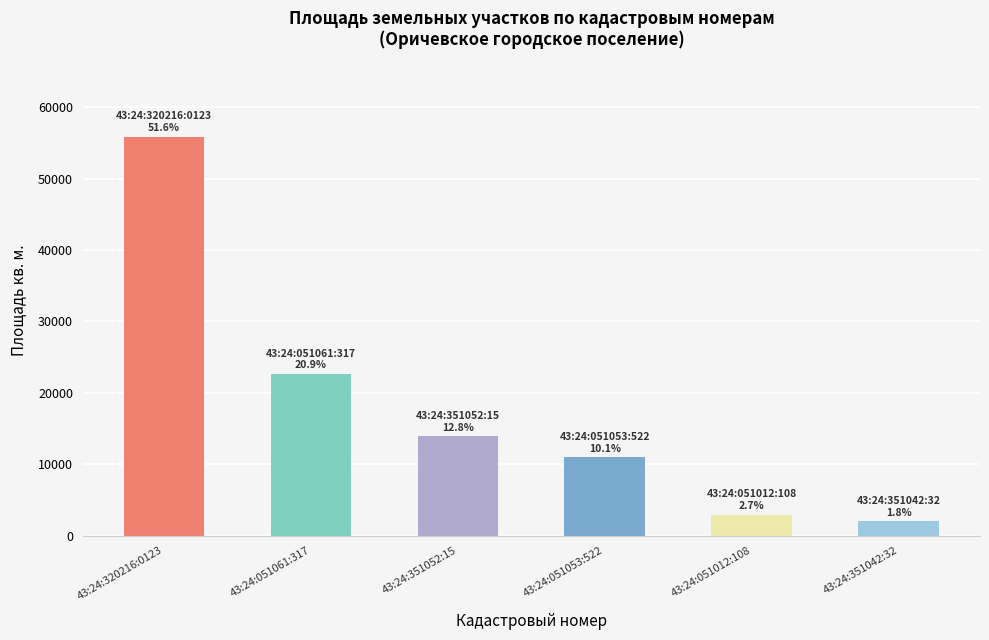

What is the difference between the second highest and minimum values?

20646